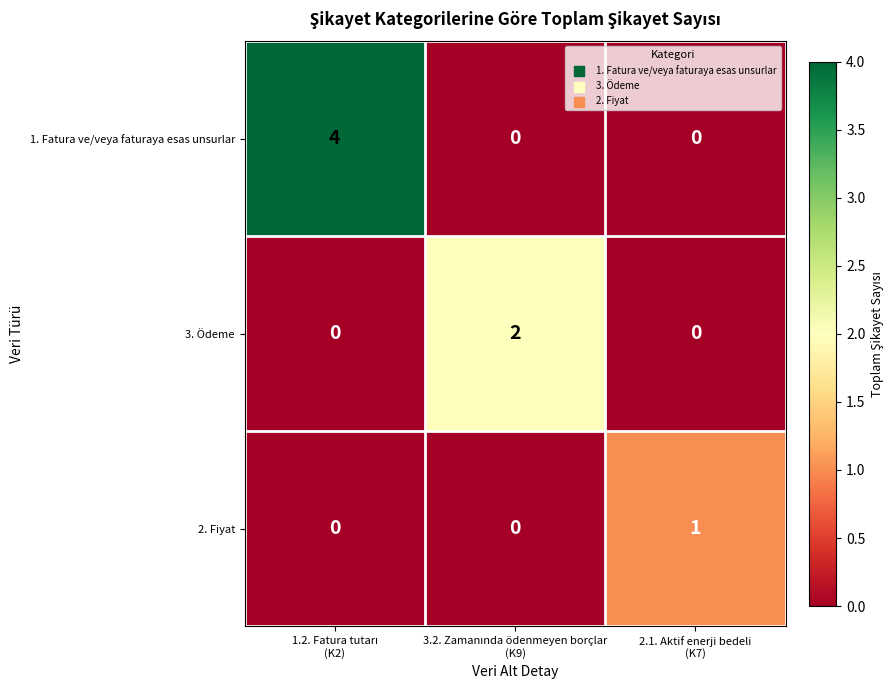

Count the number of categories in the chart.

3